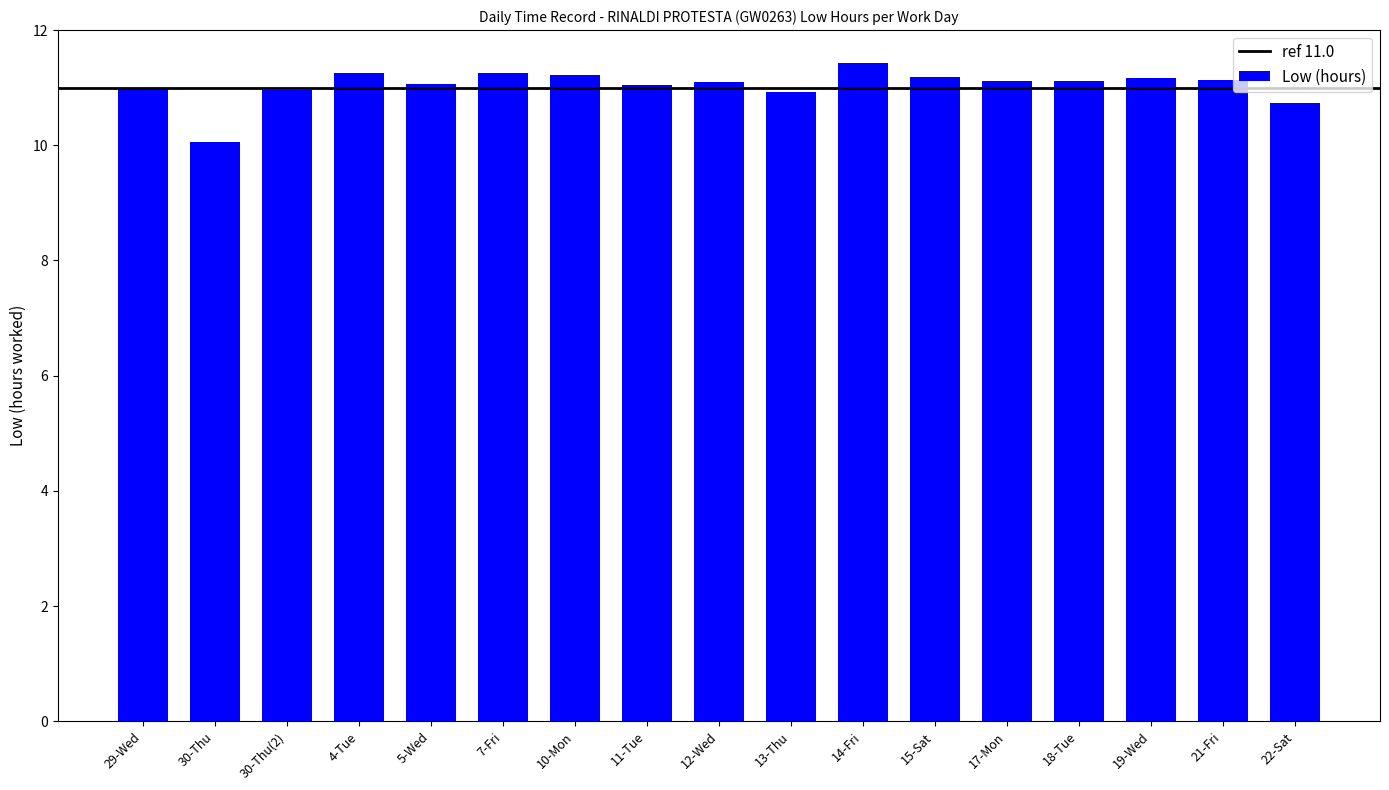

Is it true that the value at 19-Wed is 18.0?

False